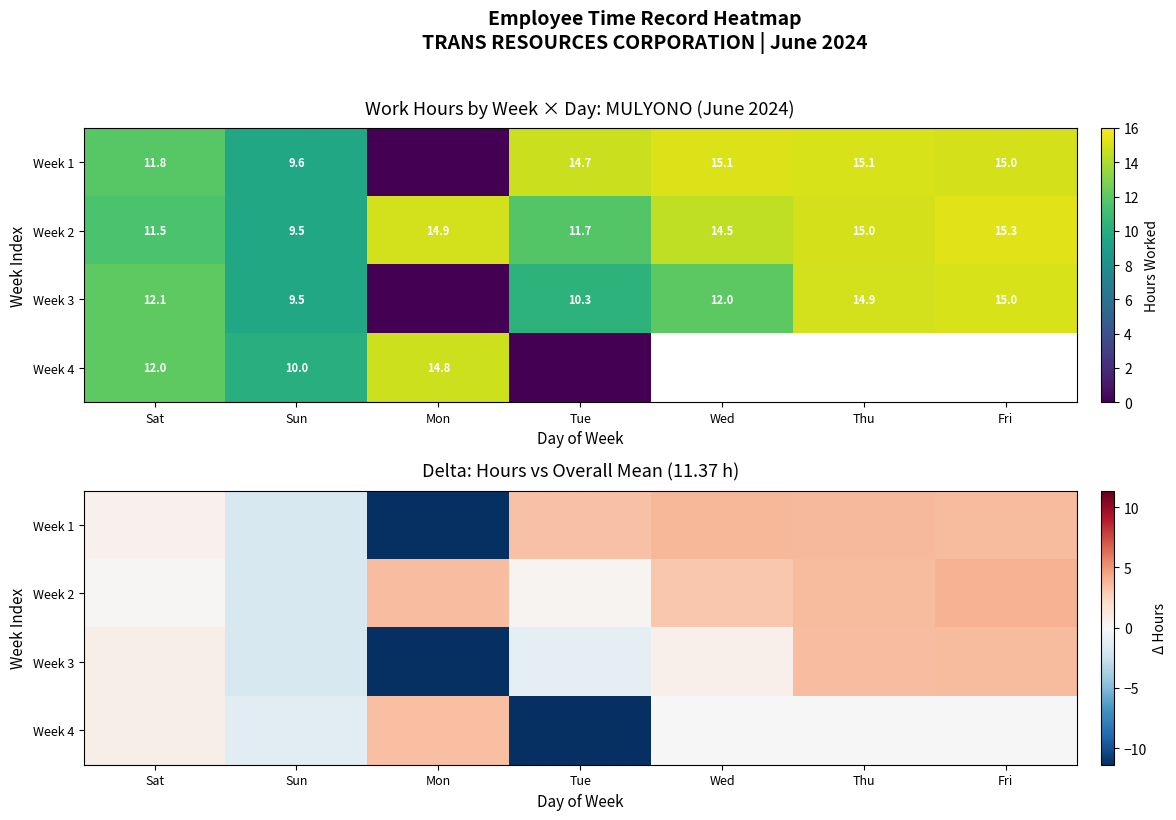

Rank the series by their maximum value, from highest to lowest.

Week 2, Week 1, Week 3, Week 4